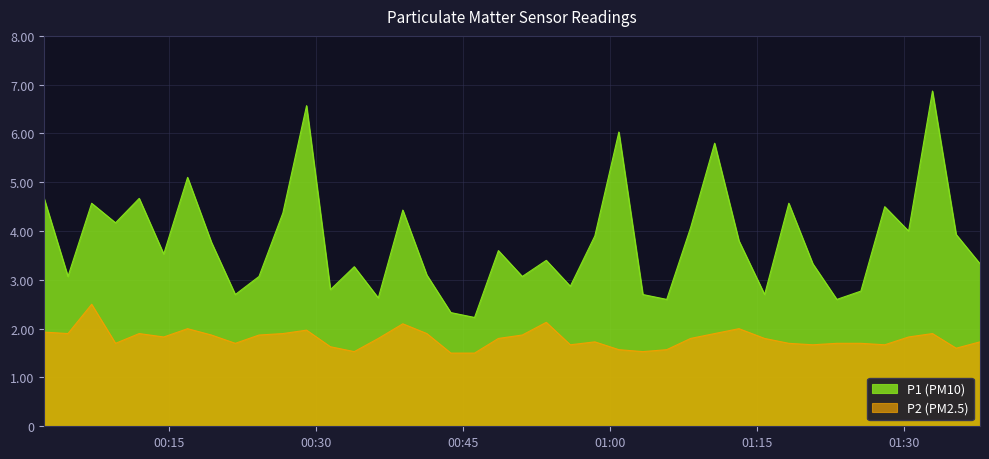

Count the number of categories in the chart.

40